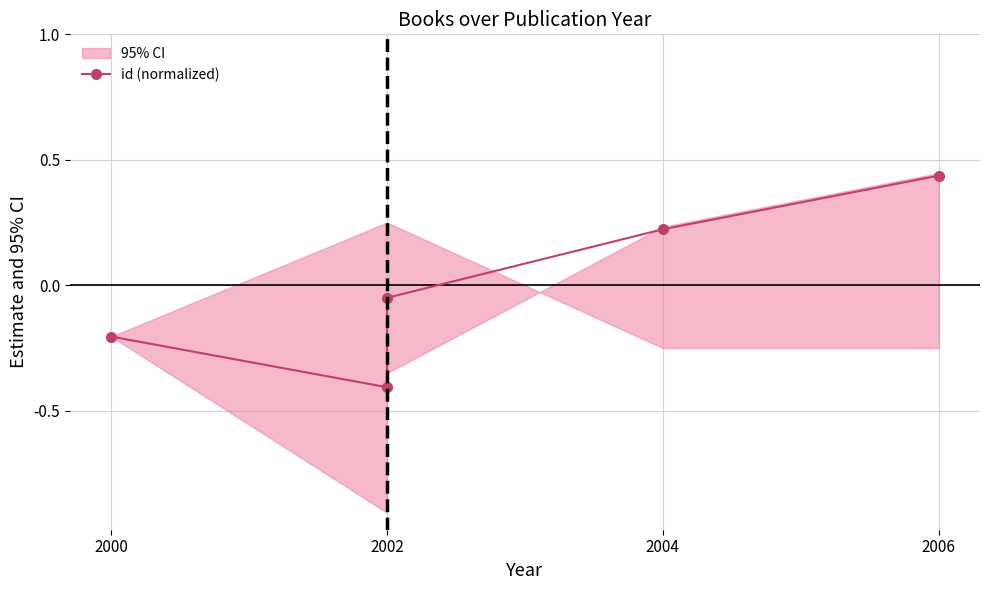

True or false: the data has more than 0 interior local peaks.

False